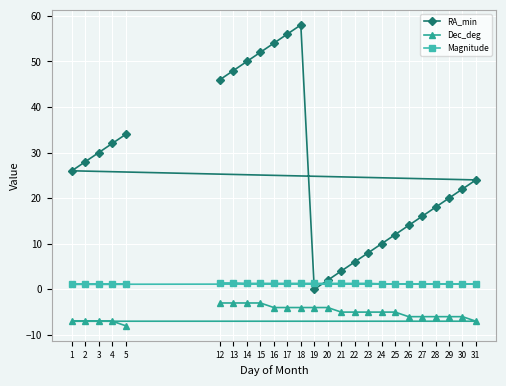

What is the difference between the maximum and second lowest values in the Magnitude series?

0.3